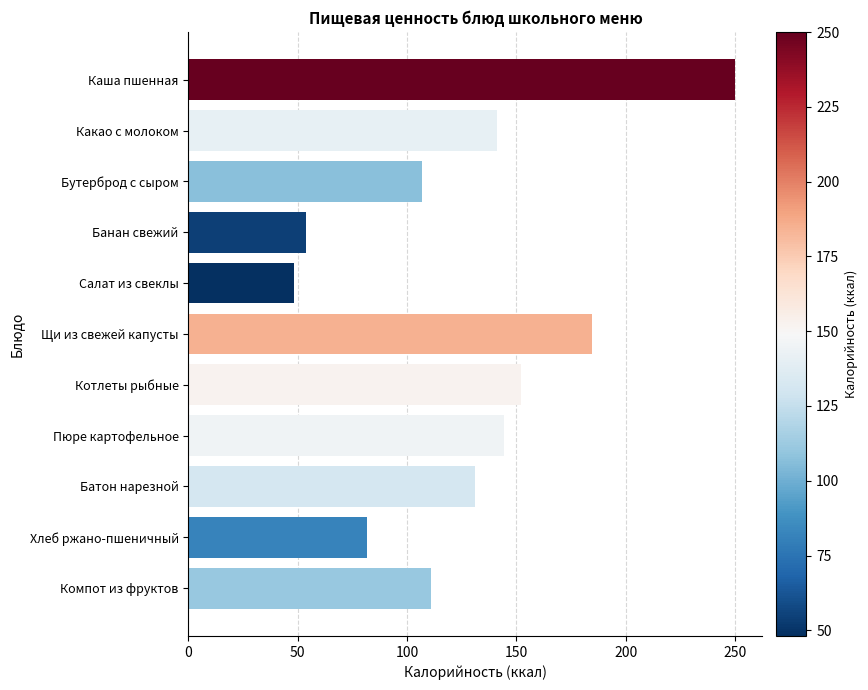

What is the change in value from Бутерброд с сыром to Пюре картофельное?

+37.5